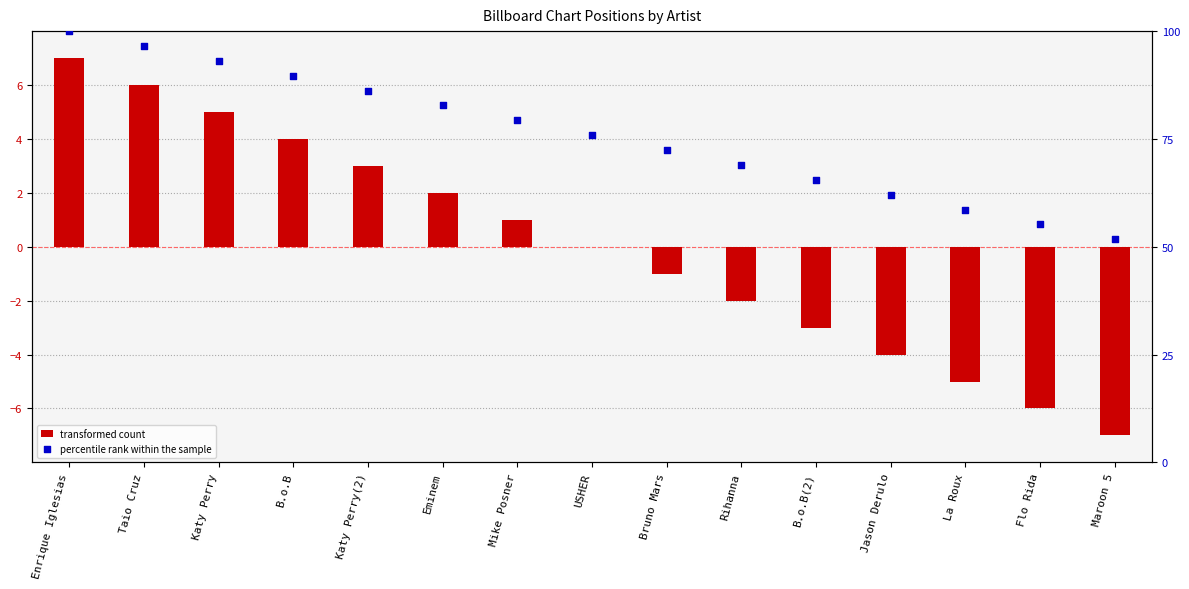

Which series reaches the maximum Y coordinate?

percentile rank within the sample